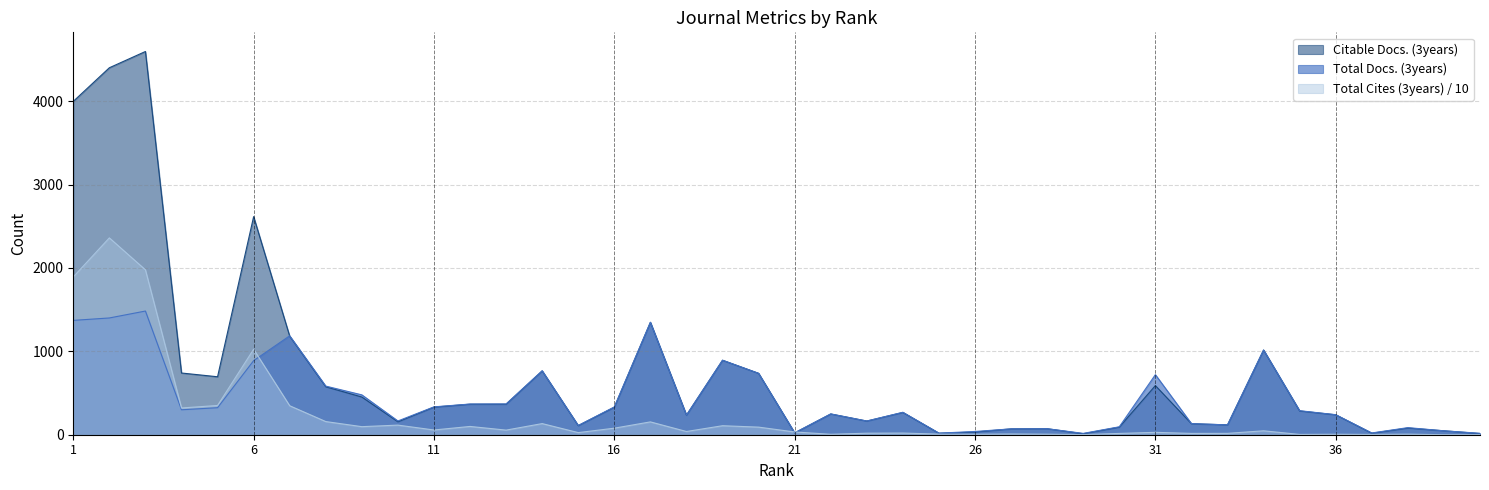

List the series in order of their overall mean, lowest first.

Total Cites (3years) / 10, Total Docs. (3years), Citable Docs. (3years)